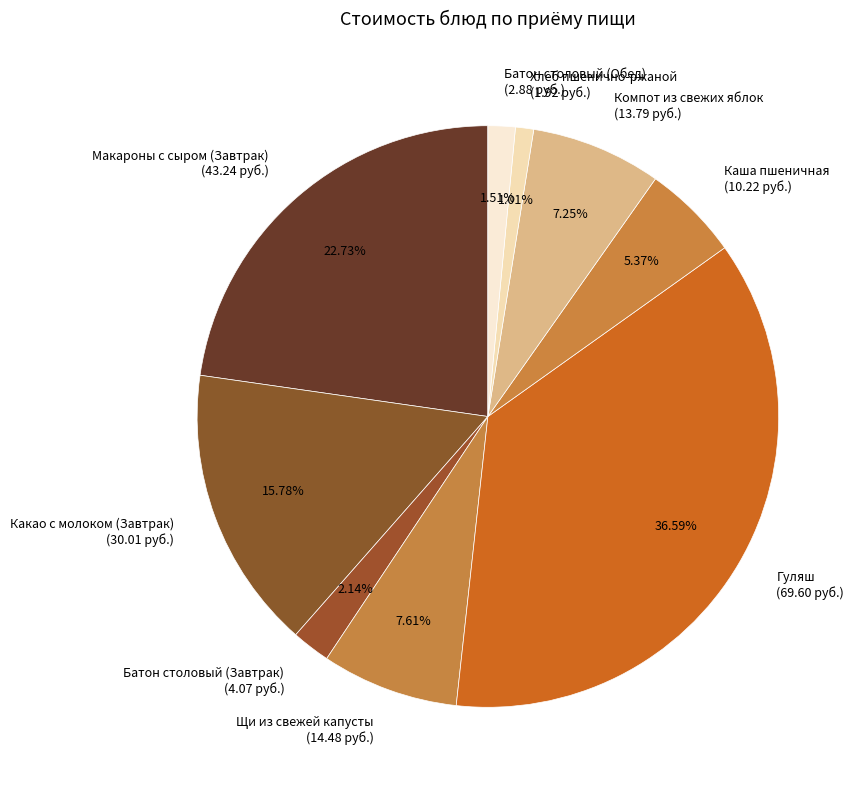

To the nearest percent, what portion does Макароны с сыром (Завтрак) represent?

23%